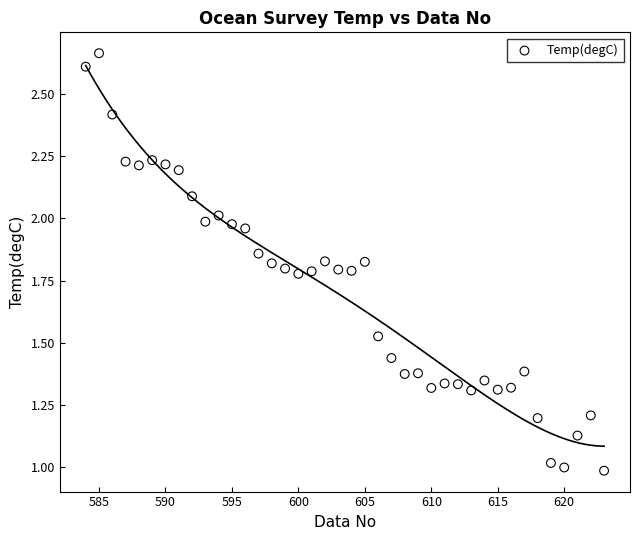

What is the range of Y values (max minus min)?

1.7